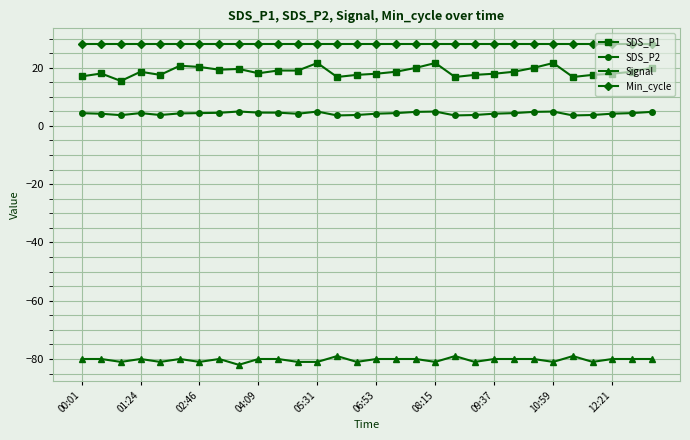

True or false: Signal and SDS_P2 intersect in this chart.

False